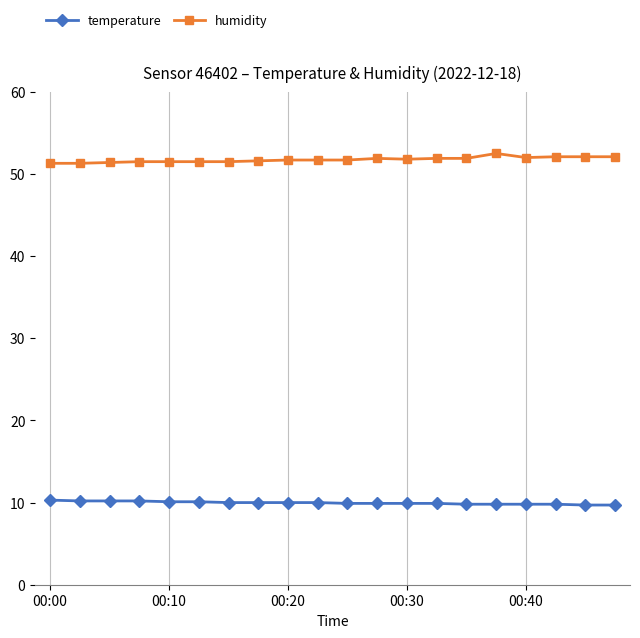

At how many categories does at least one series exceed 37?

20